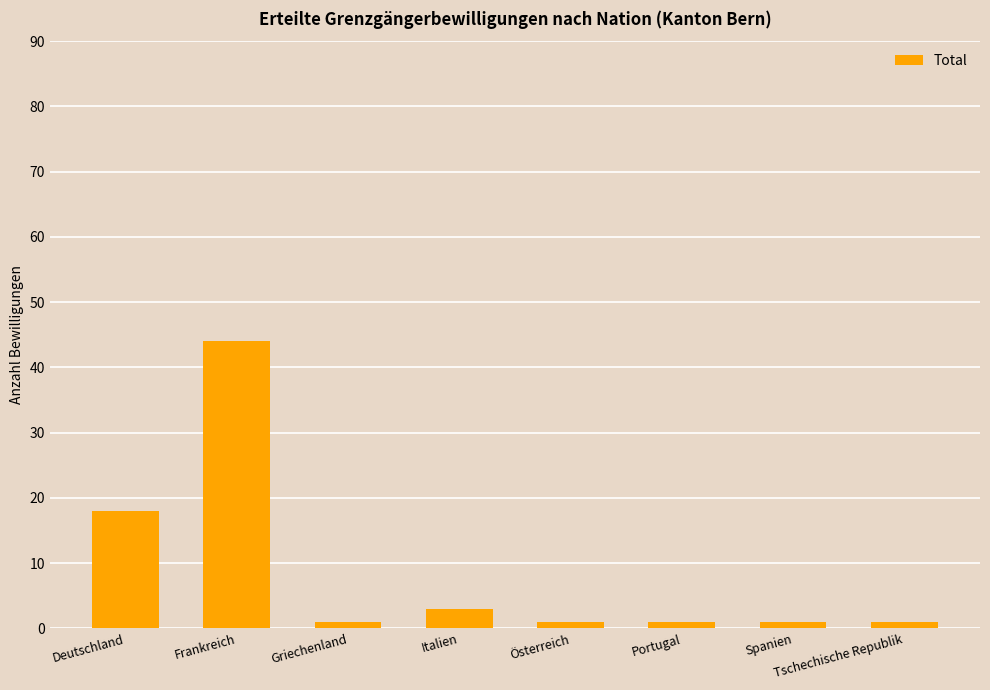

What is the label of the 3rd bar from the left?

Griechenland